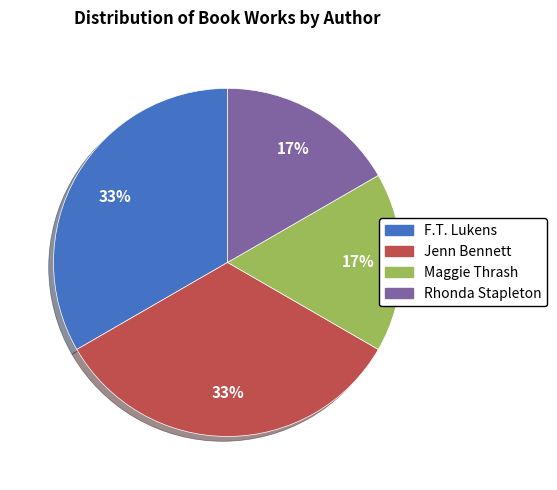

The Jenn Bennett slice represents 33% of the pie. True or false?

True